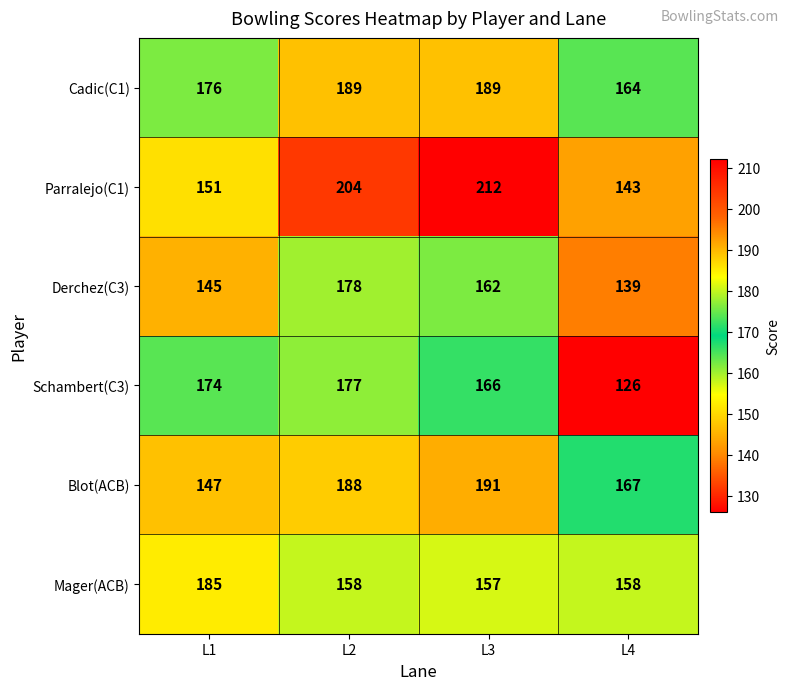

At how many categories does at least one series exceed 171?

3